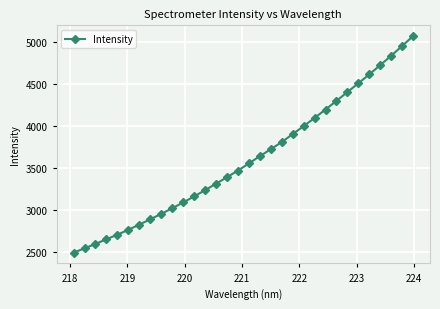

True or false: the data has more than 2 interior local peaks.

False